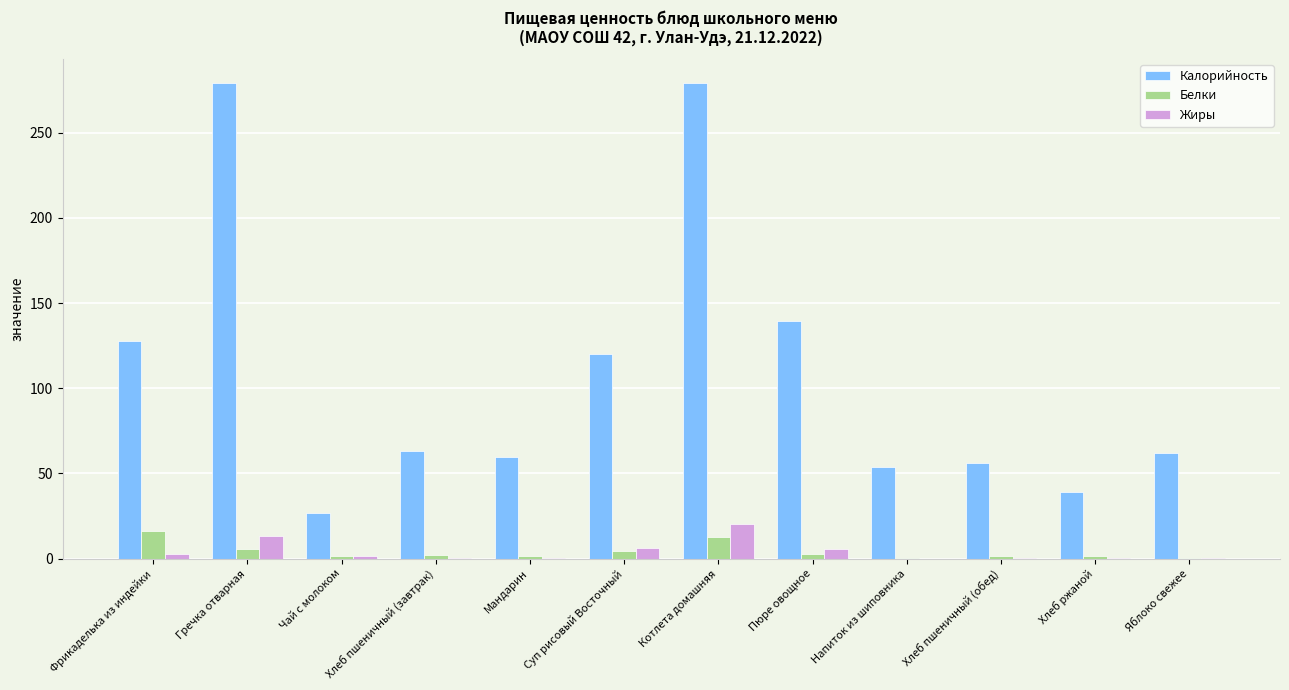

How many groups of bars are there?

12